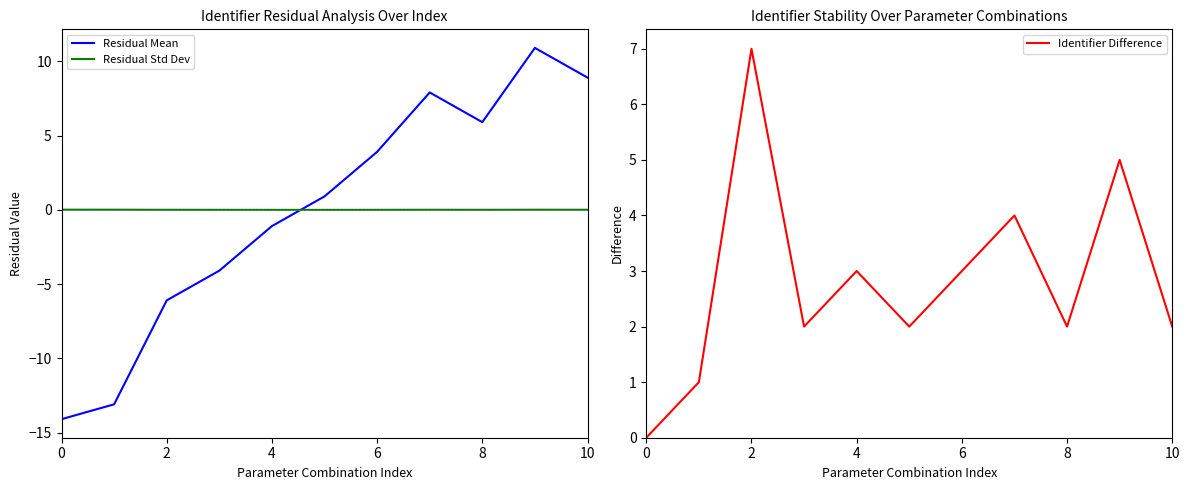

What is the label of the 8th point from the left?

7